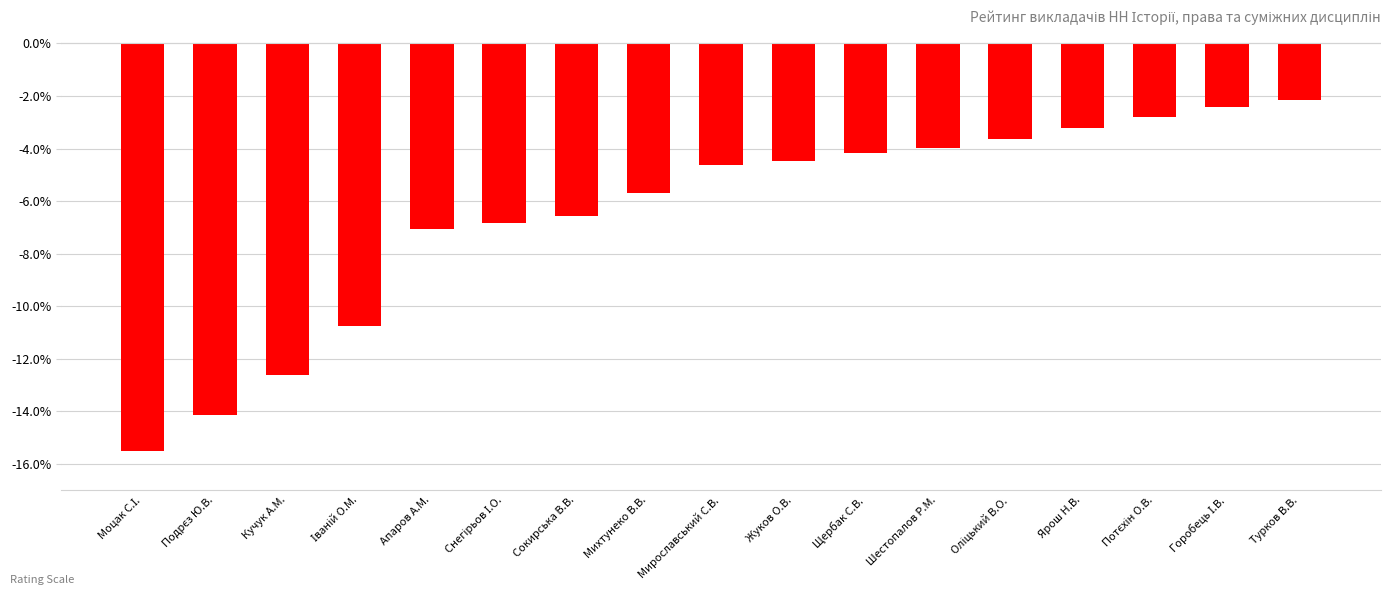

What is the label of the 11th bar from the left?

Щербак С.В.